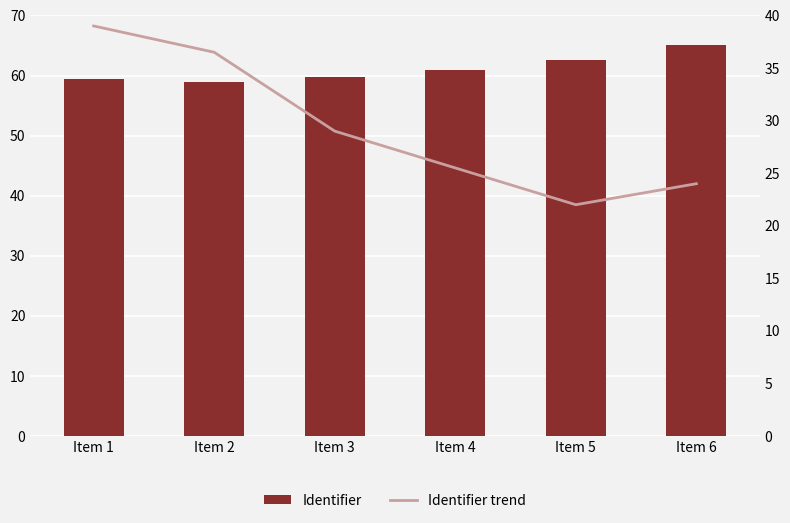

Rank the categories by Identifier trend value from highest to lowest.

Item 1, Item 2, Item 3, Item 4, Item 6, Item 5